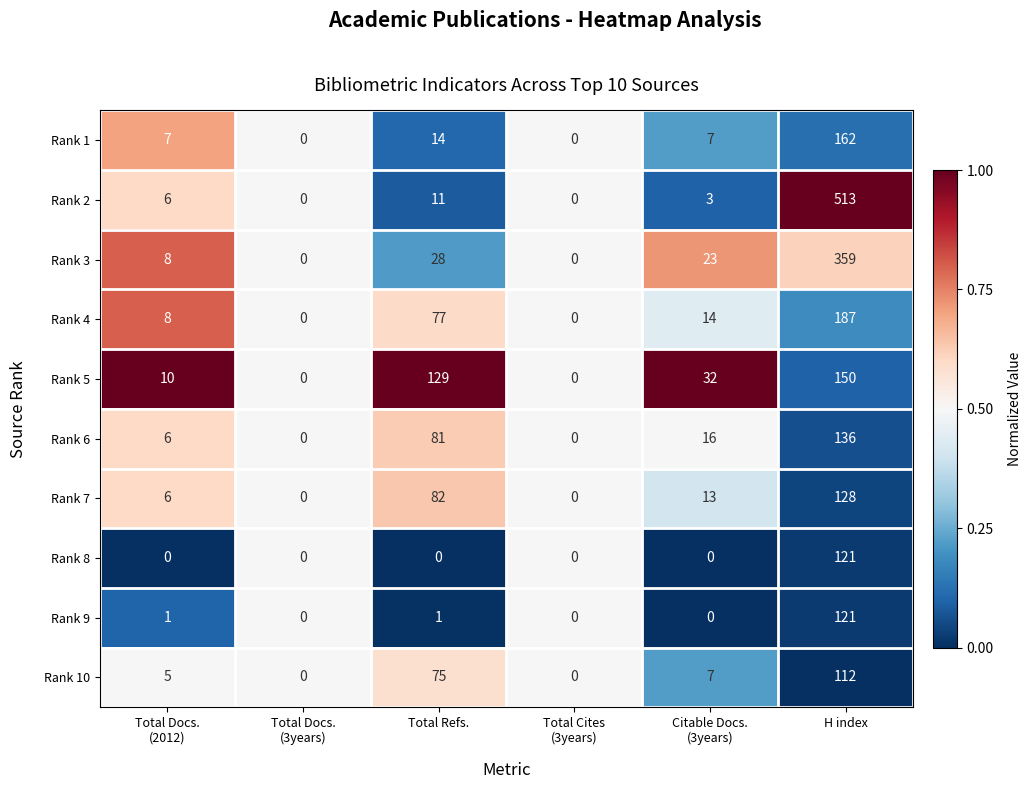

The value of Rank 10 at H index is 179. True or false?

False